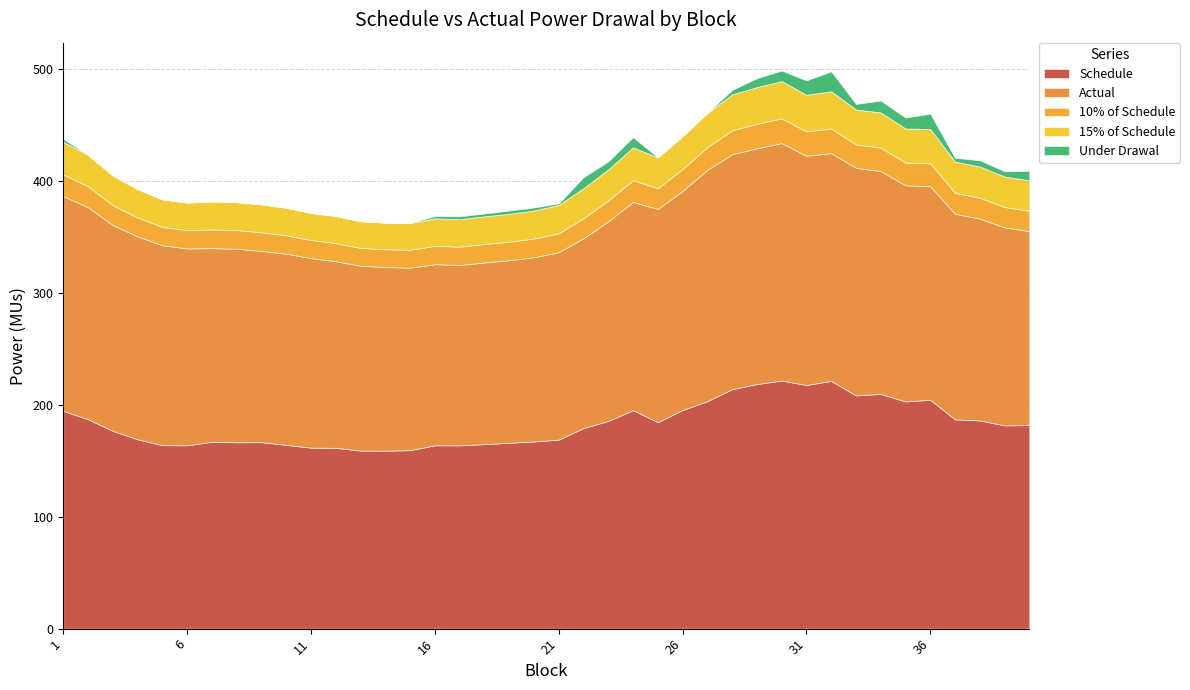

Rank the series at 29 from highest to lowest value.

Schedule, Actual, 15% of Schedule, 10% of Schedule, Under Drawal